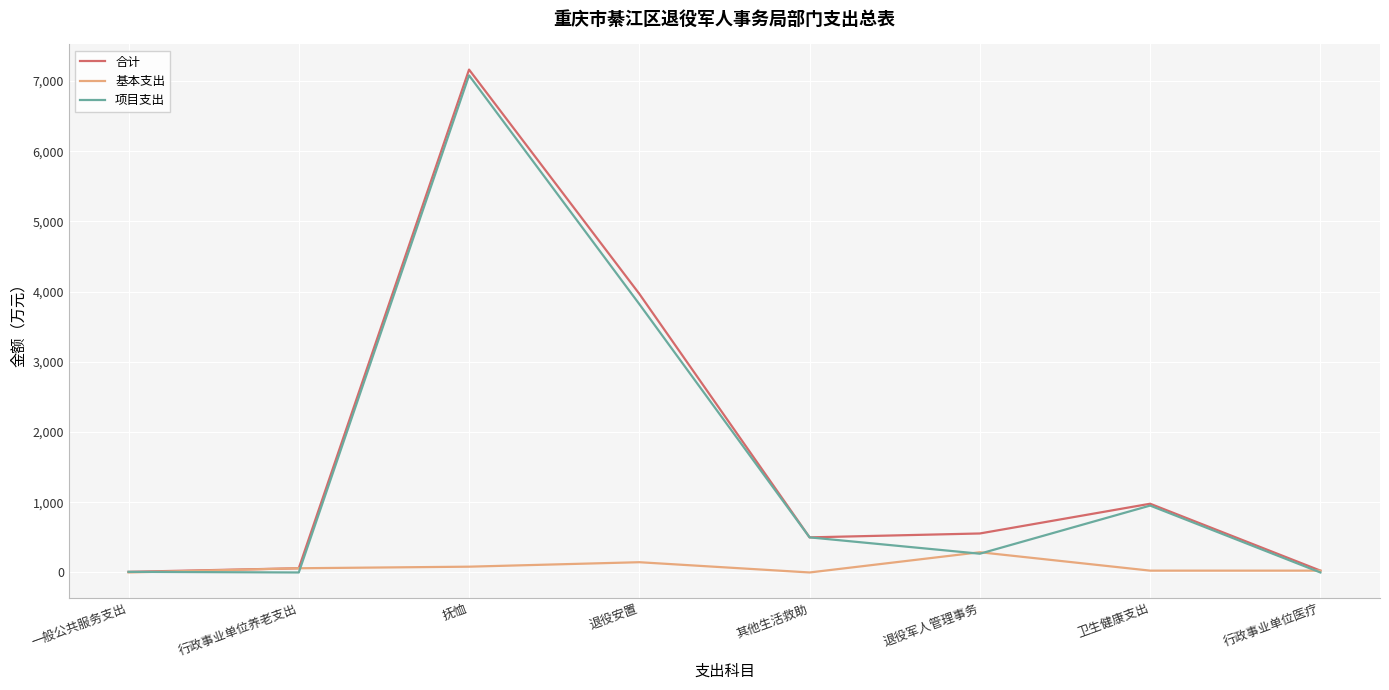

Is this an area chart (filled region under the line)?

No